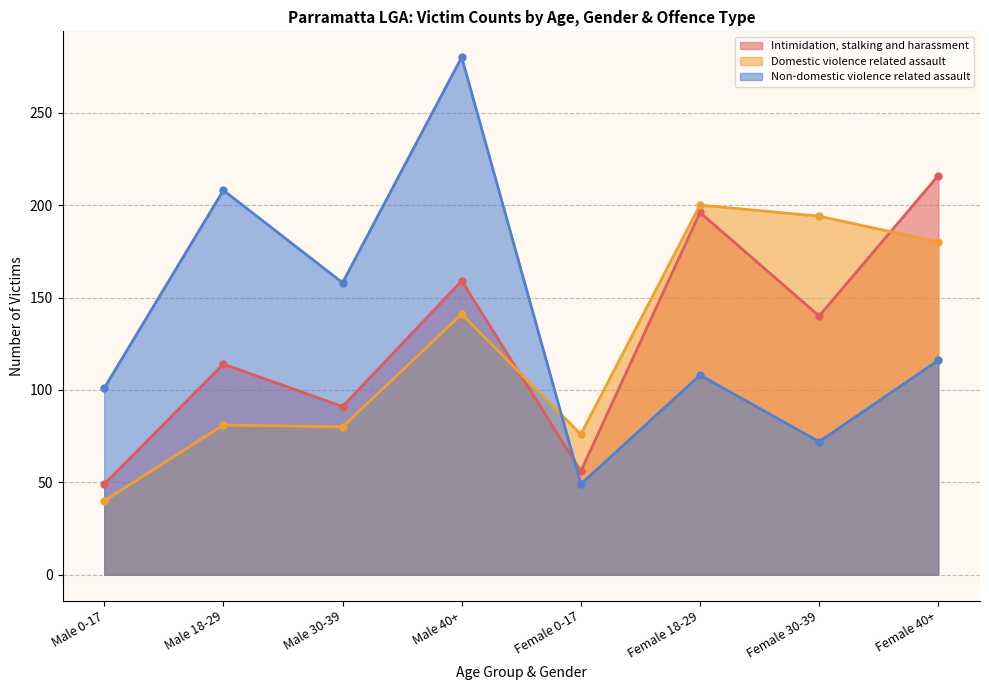

What is the spread (max minus min) of values at Male 0-17?

61